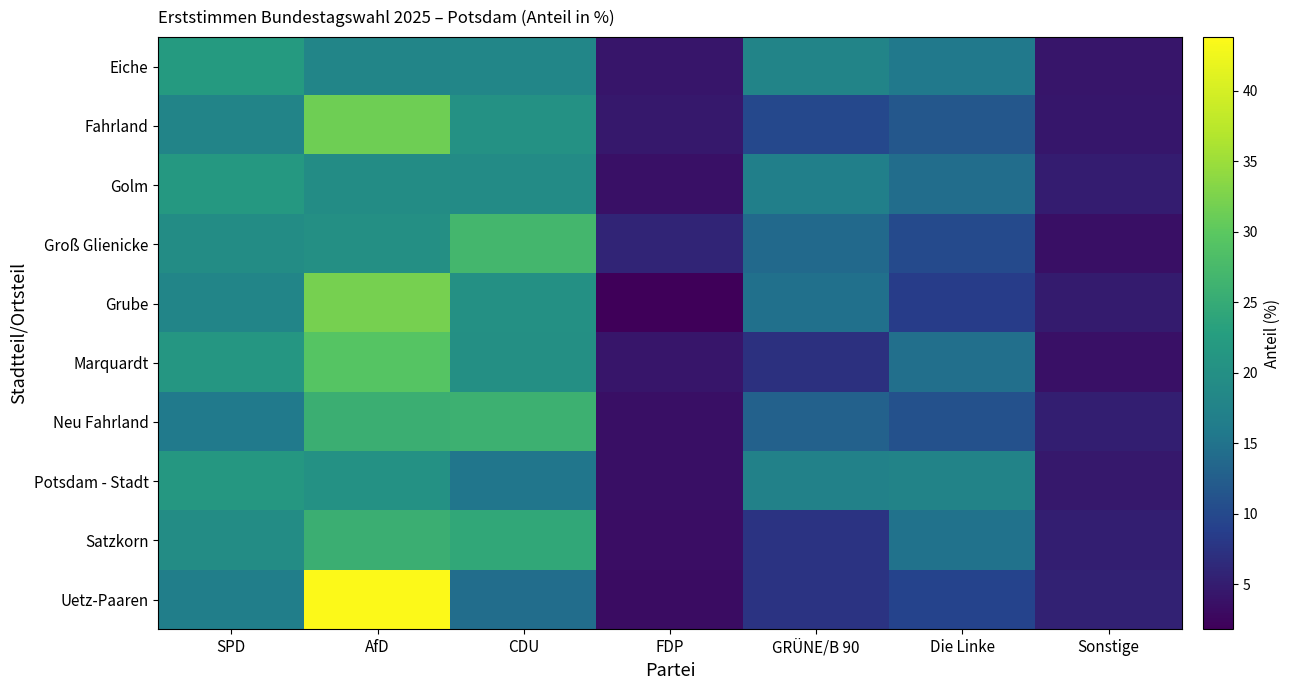

Which label corresponds to the smallest value in the chart?

FDP